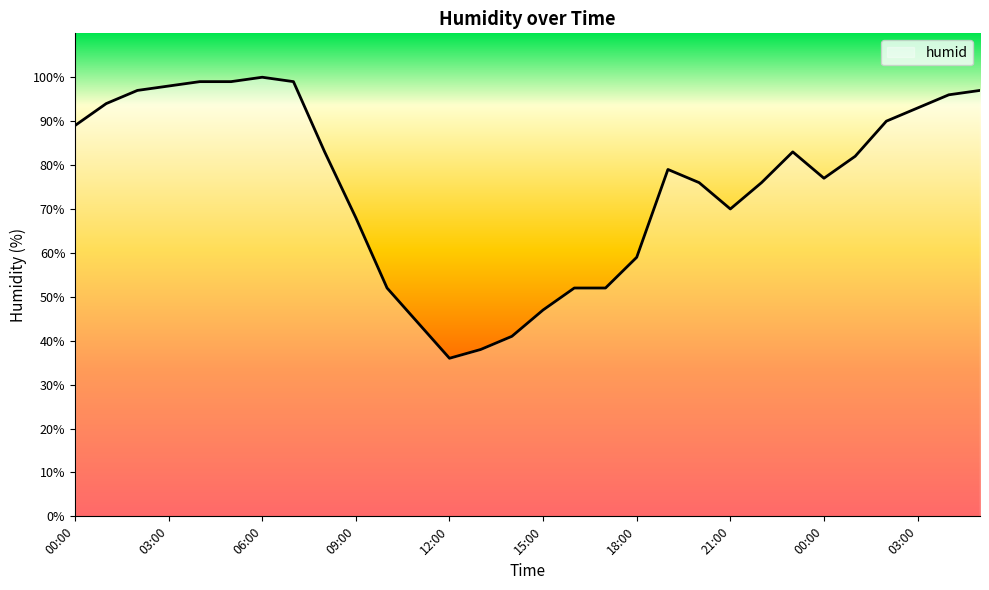

What is the minimum value shown in the chart?

36